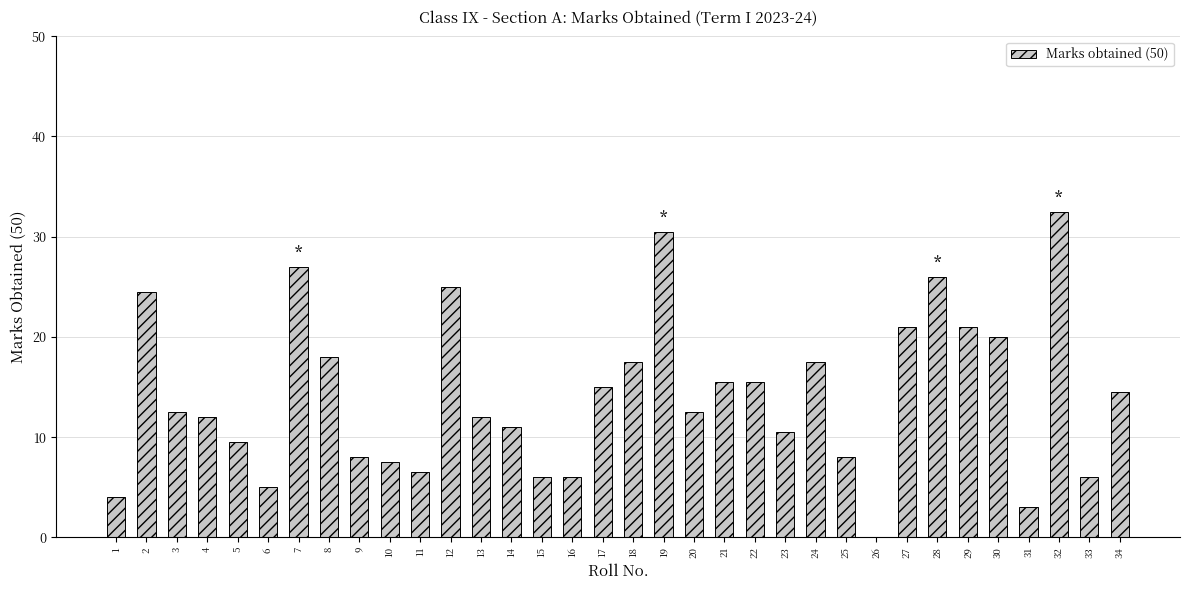

How many distinct data groups are displayed?

1